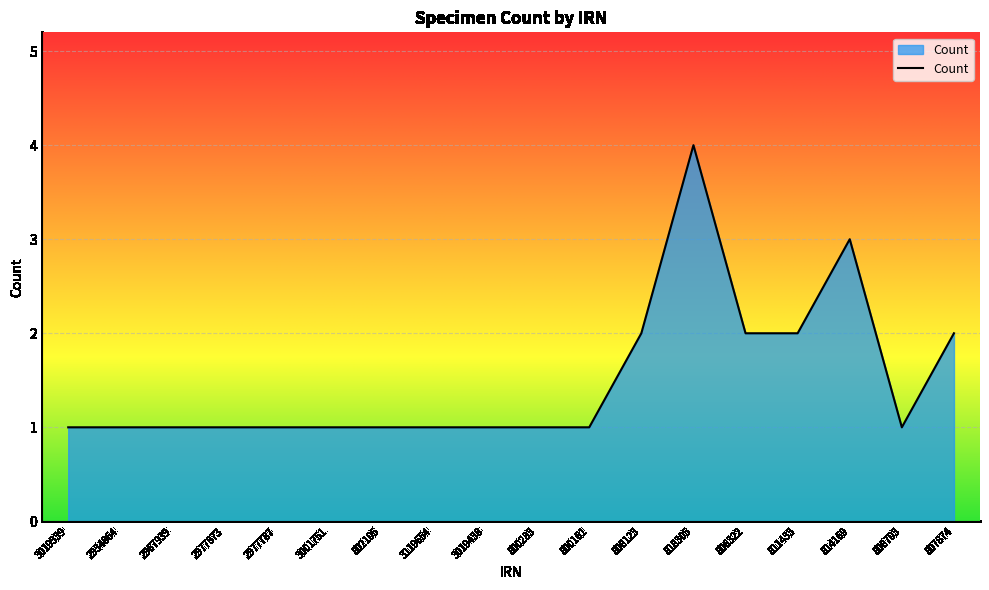

At which category does the chart reach its peak across all series?

818305